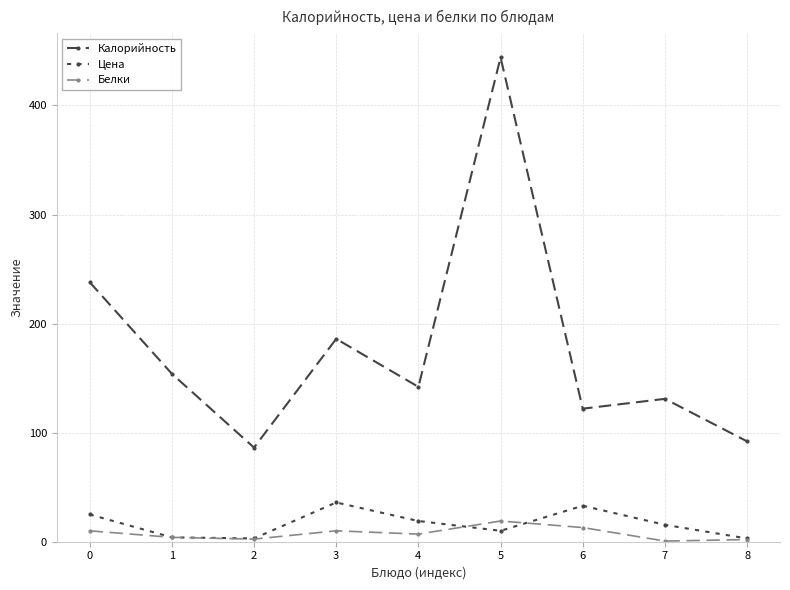

True or false: Белки has more than 0 interior local peaks.

True